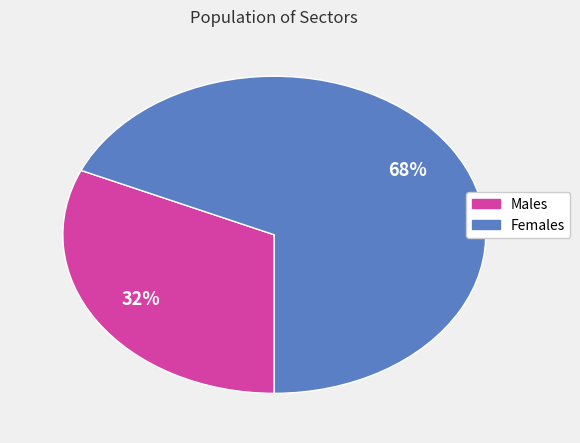

Is there any slice that represents more than half of the pie?

Yes